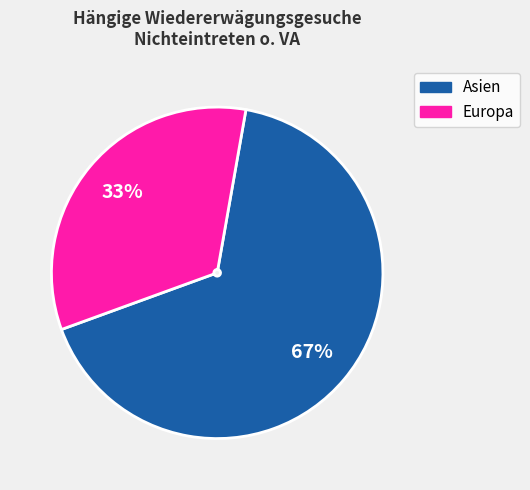

Which slice is the smallest?

Europa